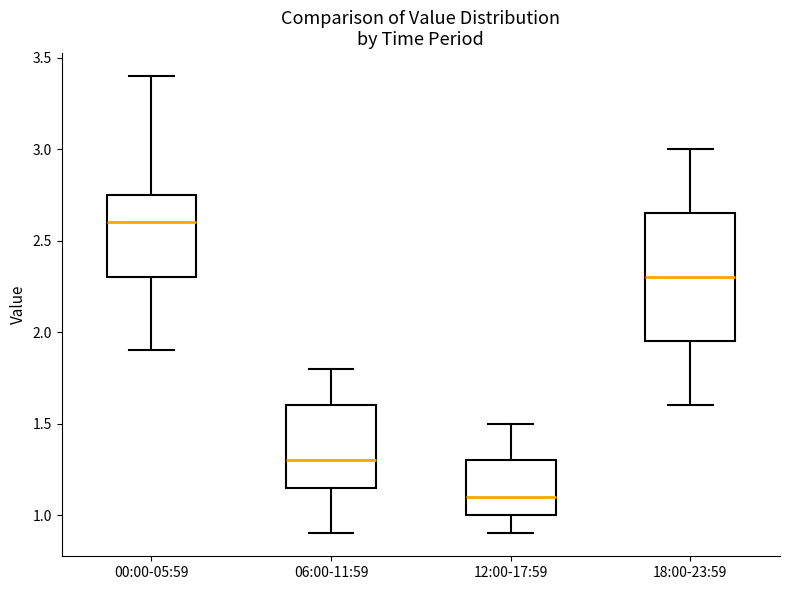

Which box is the tallest, from its lower edge to its upper edge?

18:00-23:59